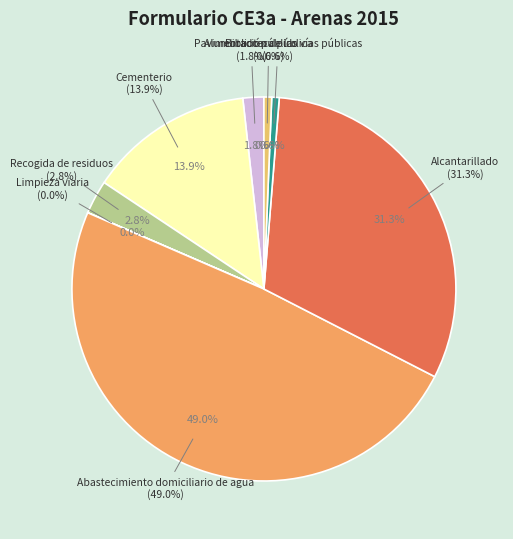

Approximately how many times larger is the value at Alumbrado público compared to Alcantarillado?

0.1